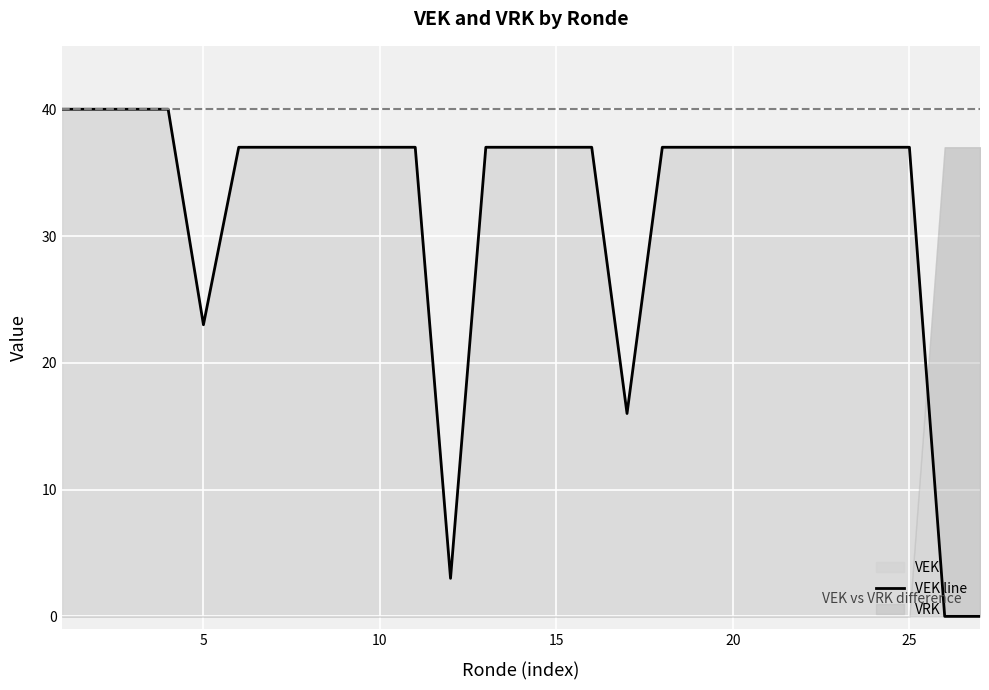

How many lines are shown in the chart?

1